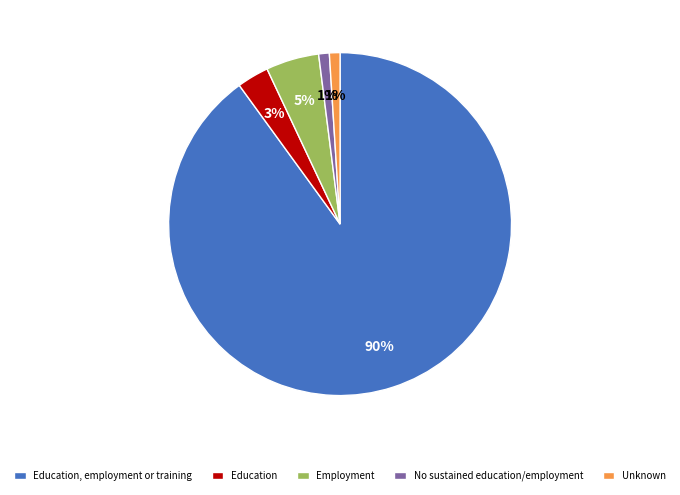

What is the ratio of the value at Employment to the value at No sustained education/employment?

5.0